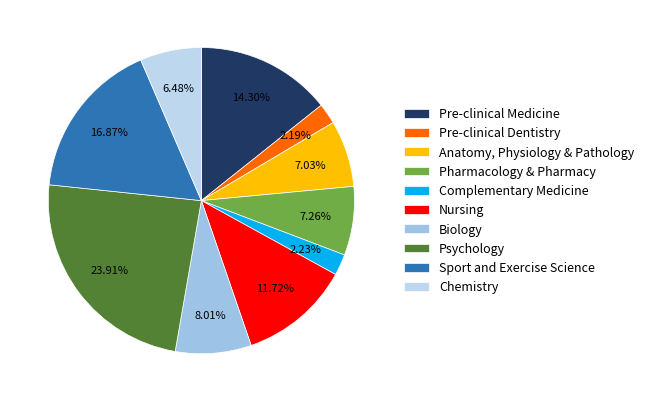

What percentage is the Pre-clinical Dentistry slice, to the nearest percent?

2%